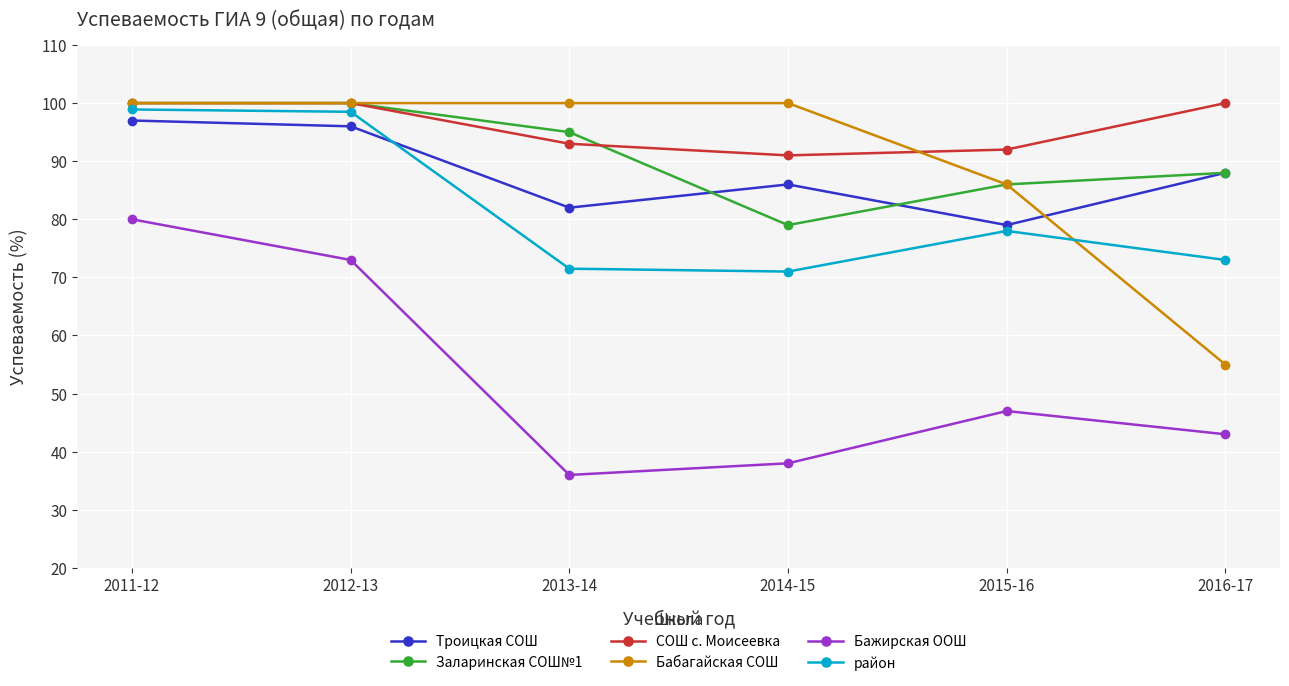

What is the sum of all Бабагайская СОШ values?

541.0